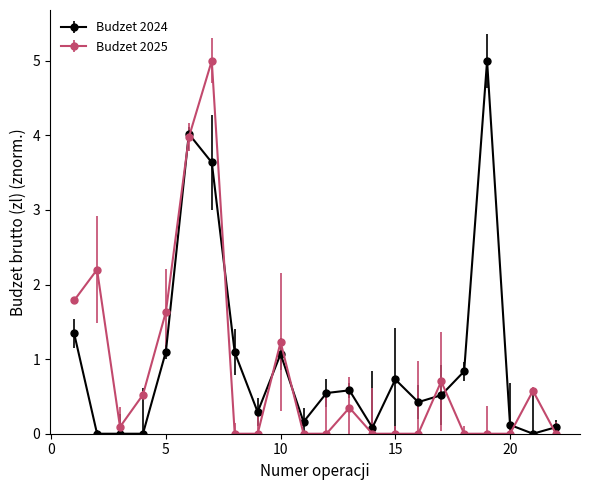

What is the maximum value for Budzet 2025?

5.0